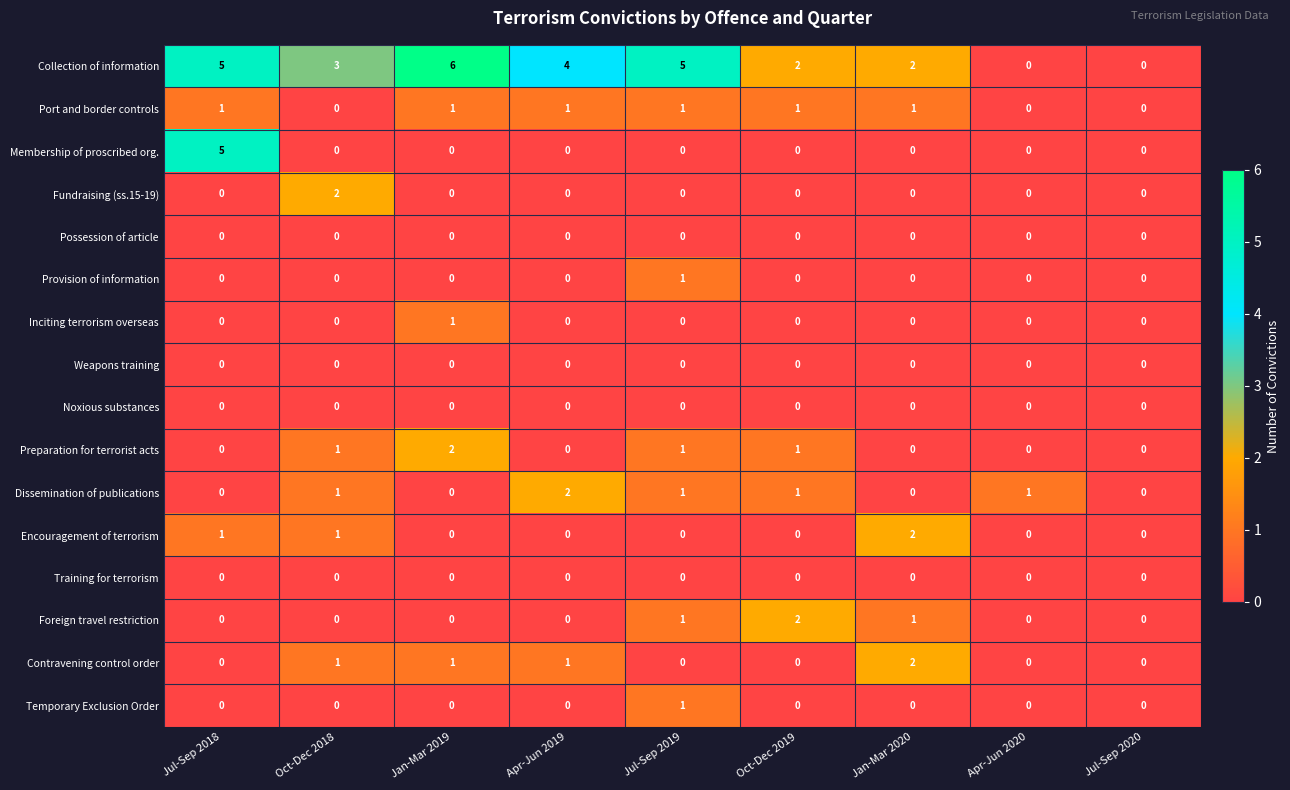

What is the difference between the maximum and second lowest values in the Membership of proscribed org. series?

5